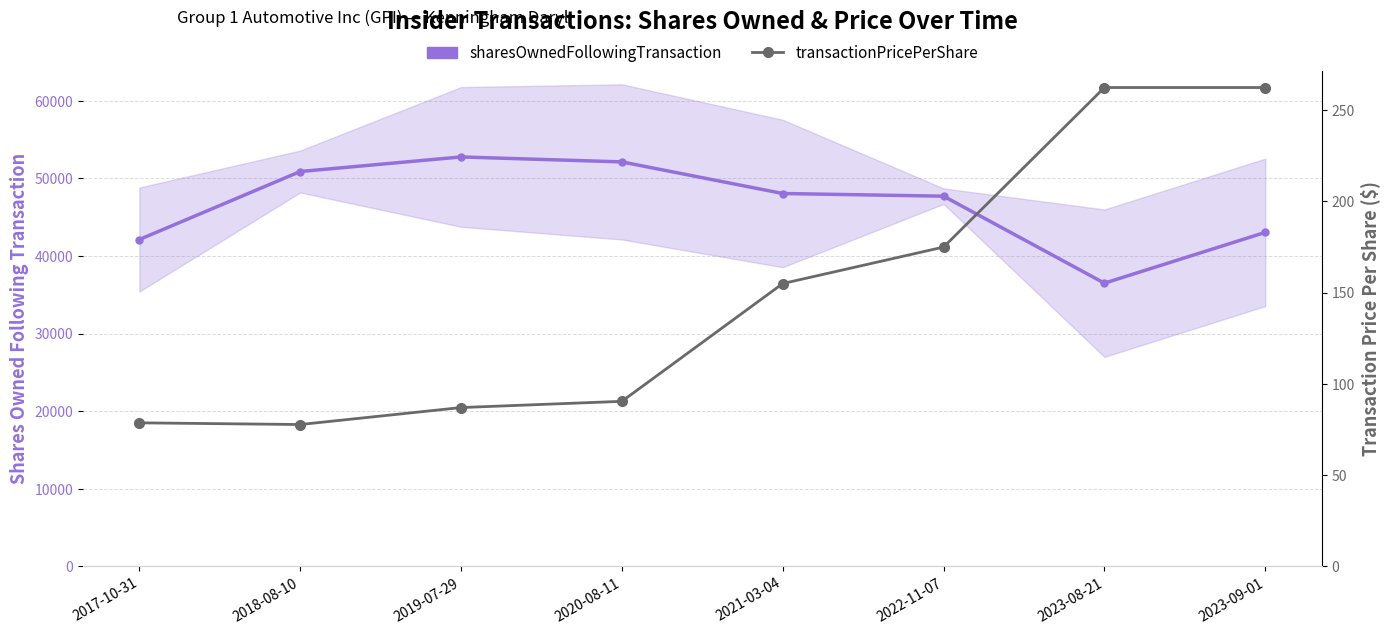

The sharesOwnedFollowingTransaction series shows 48062.0 at 2021-03-04. True or false?

True